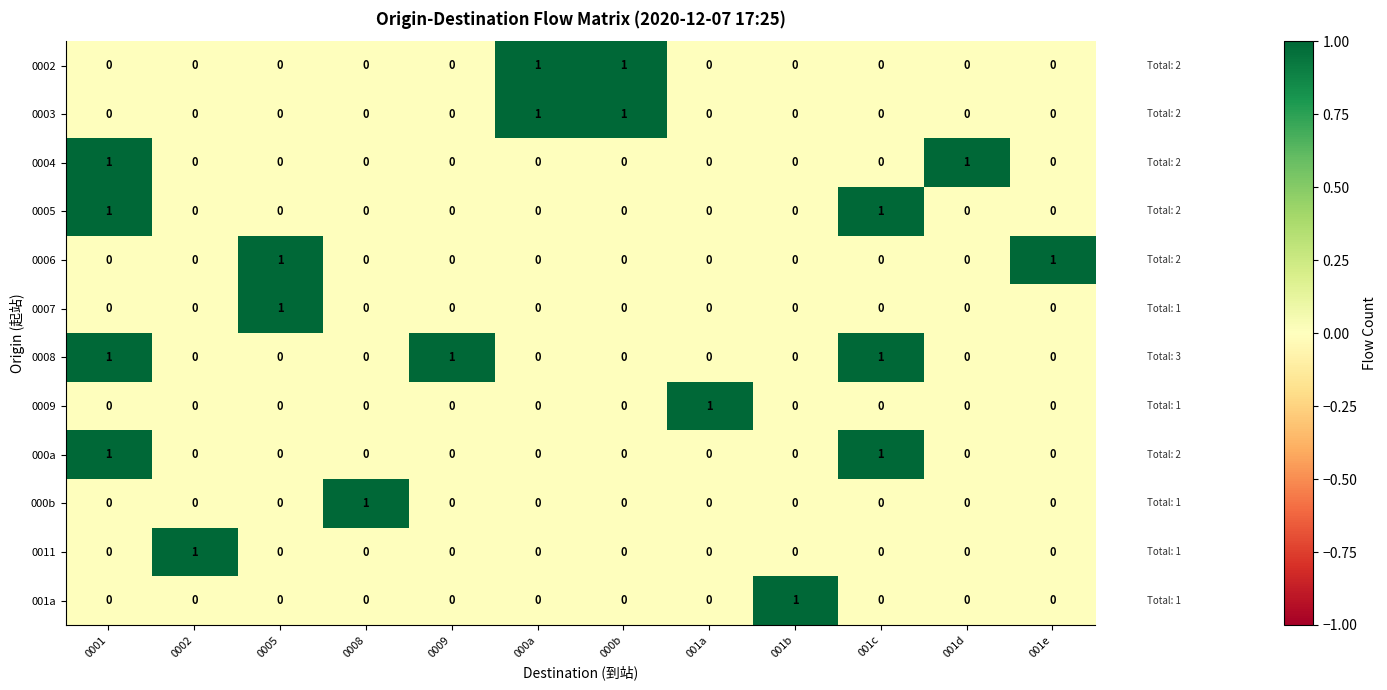

At how many categories does at least one series exceed 0?

12